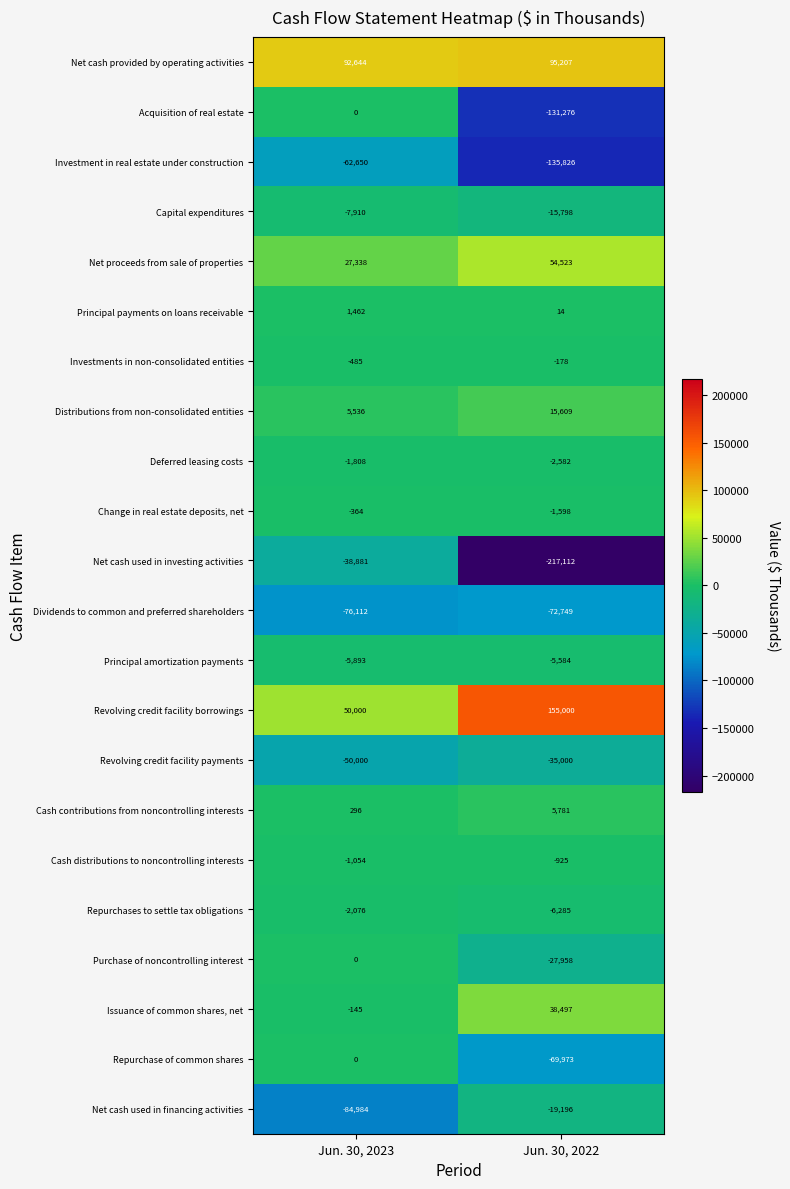

At which label is Revolving credit facility payments closest to -42500?

Jun. 30, 2023